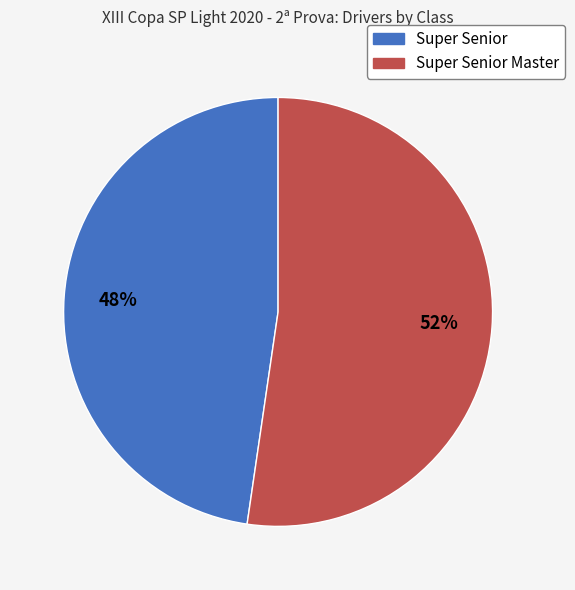

Is there a majority slice in this chart?

Yes